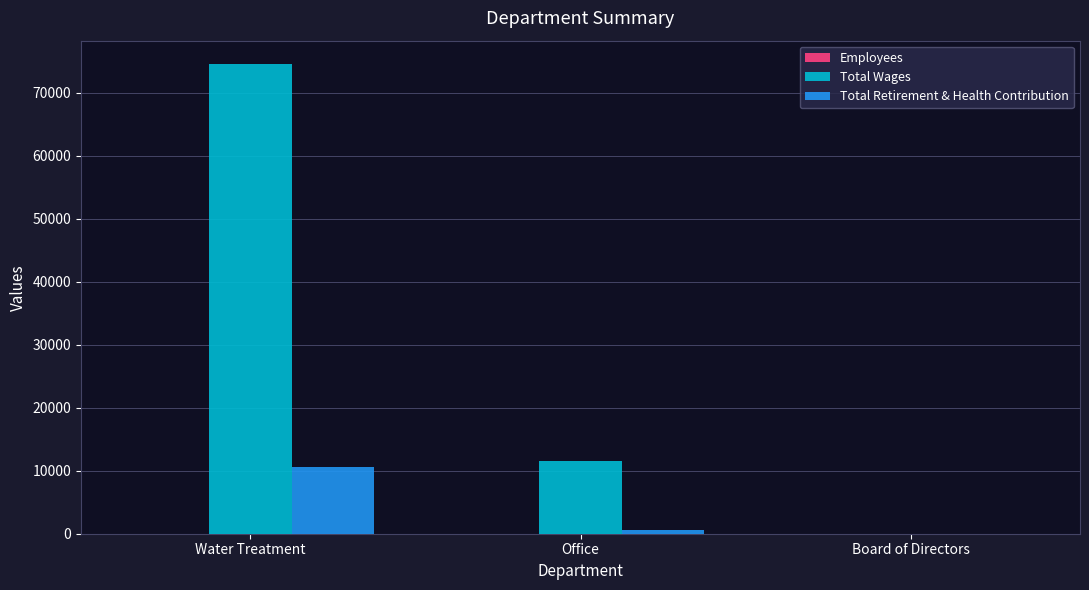

At which label is Total Wages closest to 37263?

Office